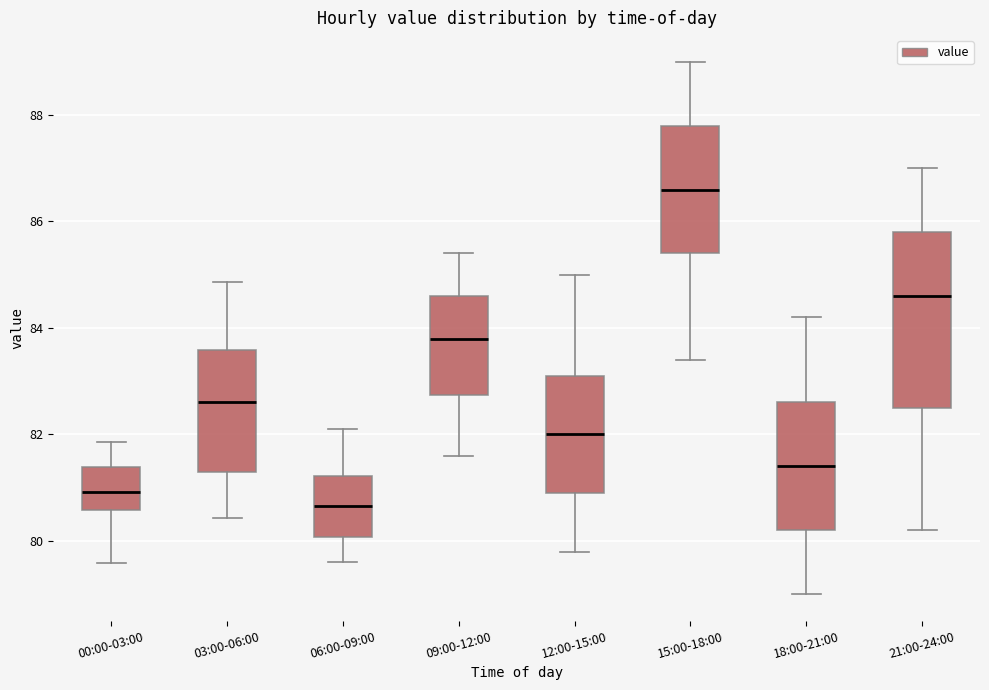

Reading left to right, read every box against the y-axis: the position of its median line, the range the box covers, and the ends of its whiskers. The values are not printed on the chart, so give them approximately, as read against the axis.

00:00-03:00: median 81.0, box 80.6 to 81.4, whiskers 79.6 to 81.8
03:00-06:00: median 82.6, box 81.2 to 83.6, whiskers 80.4 to 84.8
06:00-09:00: median 80.6, box 80.0 to 81.2, whiskers 79.6 to 82.2
09:00-12:00: median 83.8, box 82.8 to 84.6, whiskers 81.6 to 85.4
12:00-15:00: median 82.0, box 81.0 to 83.2, whiskers 79.8 to 85.0
15:00-18:00: median 86.6, box 85.4 to 87.8, whiskers 83.4 to 89.0
18:00-21:00: median 81.4, box 80.2 to 82.6, whiskers 79.0 to 84.2
21:00-24:00: median 84.6, box 82.6 to 85.8, whiskers 80.2 to 87.0